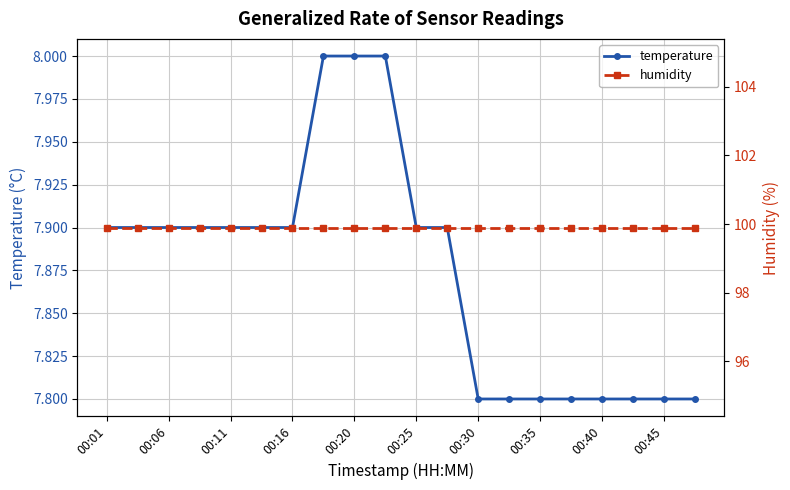

Reading right to left, transcribe all the data shown in this chart.

temperature: 7.8	7.8	7.8	7.8	7.8	7.8	7.8	7.8	7.9	7.9	8.0	8.0	8.0	7.9	7.9	7.9	7.9	7.9	7.9	7.9
humidity: 99.9	99.9	99.9	99.9	99.9	99.9	99.9	99.9	99.9	99.9	99.9	99.9	99.9	99.9	99.9	99.9	99.9	99.9	99.9	99.9